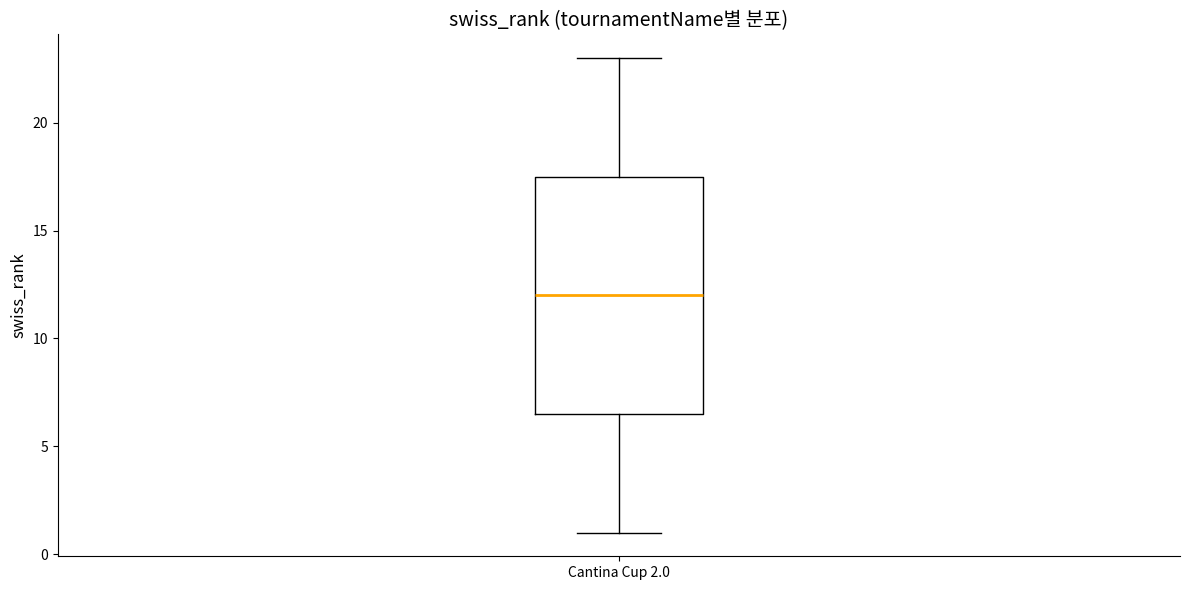

Read this box plot against the y-axis: the position of the median line, the range covered by the box, and the ends of both whiskers. The values are not printed on the chart, so give them approximately, as read against the axis.

median 12.0, box 6.5 to 17.5, whiskers 1.0 to 23.0